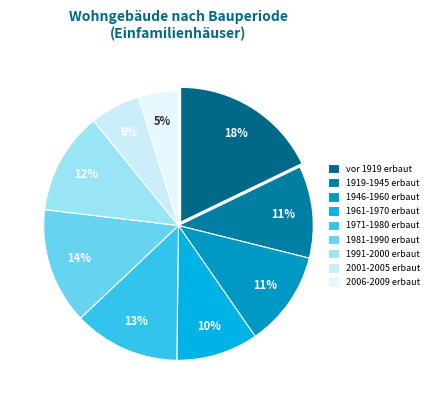

Does 1981-1990 erbaut represent more than half of the total?

No